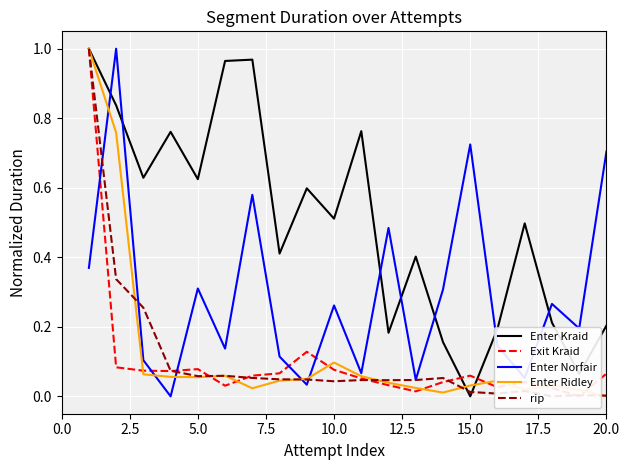

Does the chart display data point markers on the line(s)?

No